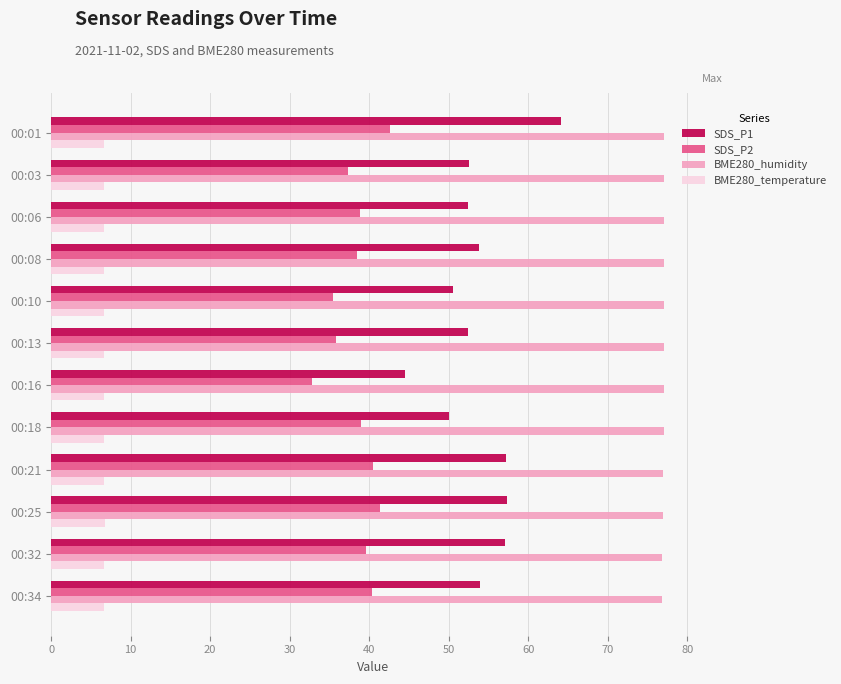

What is the highest value of the SDS_P1 series?

64.2